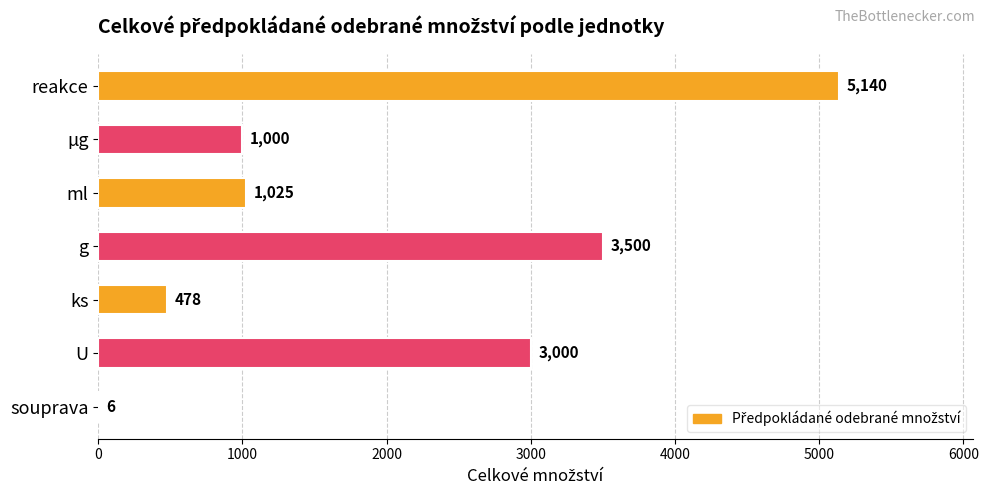

Reading bottom to top, extract all data points from this chart.

souprava=6	U=3000	ks=478	g=3500	ml=1025	µg=1000	reakce=5140